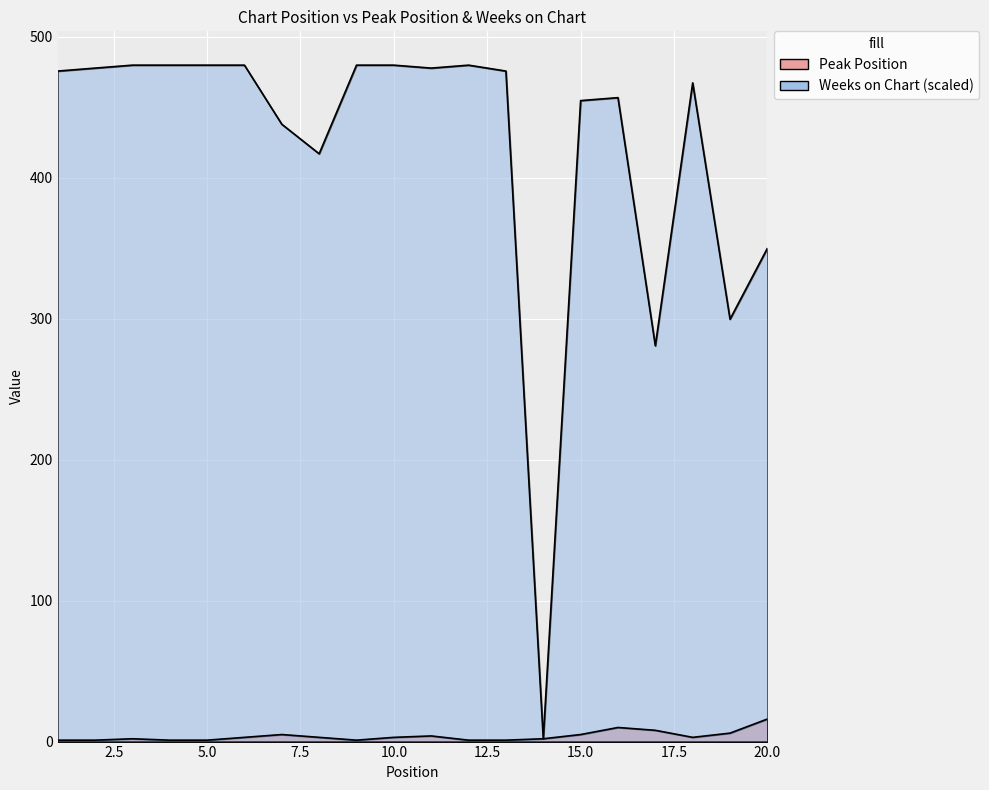

Rank the series at 20 from highest to lowest value.

Weeks on Chart, Peak Position